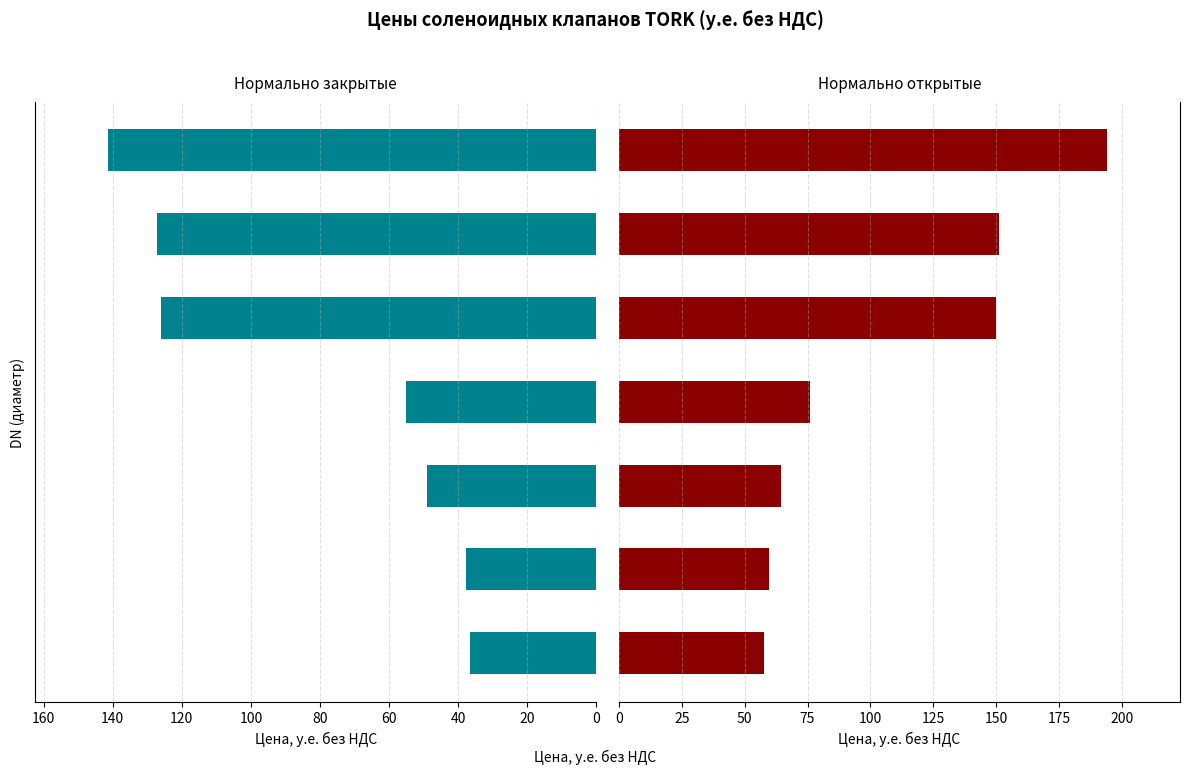

List the series in order of their peak value, highest first.

Нормально открытые, Нормально закрытые